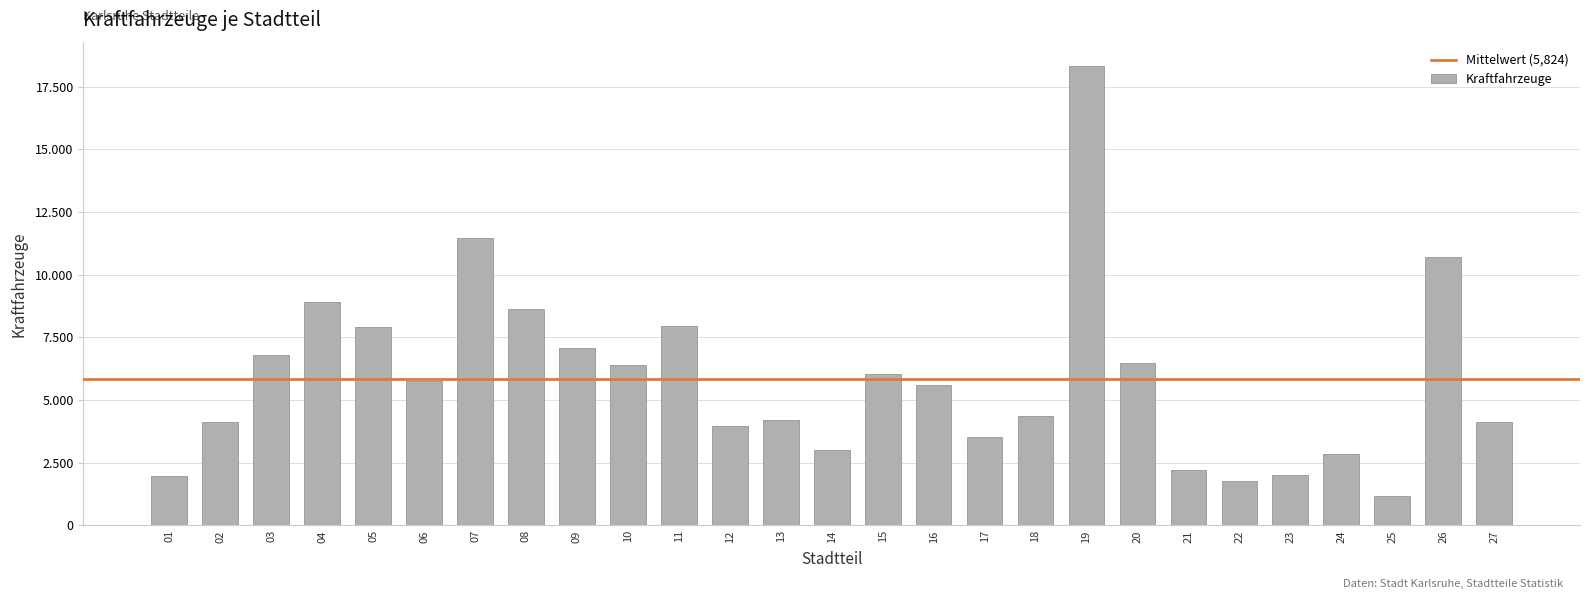

Are the bars horizontal?

No